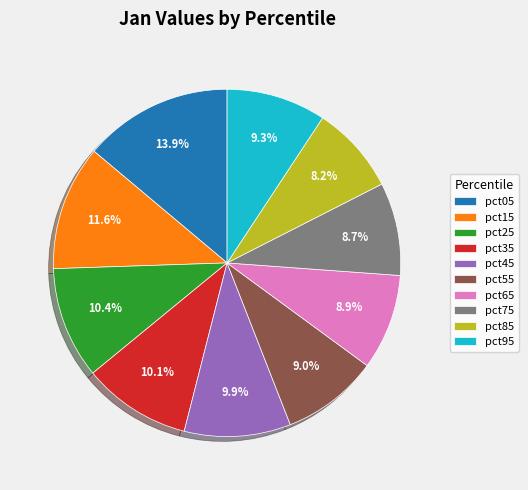

To the nearest percent, what is the difference between the pct75 and pct35 slice percentages?

1%